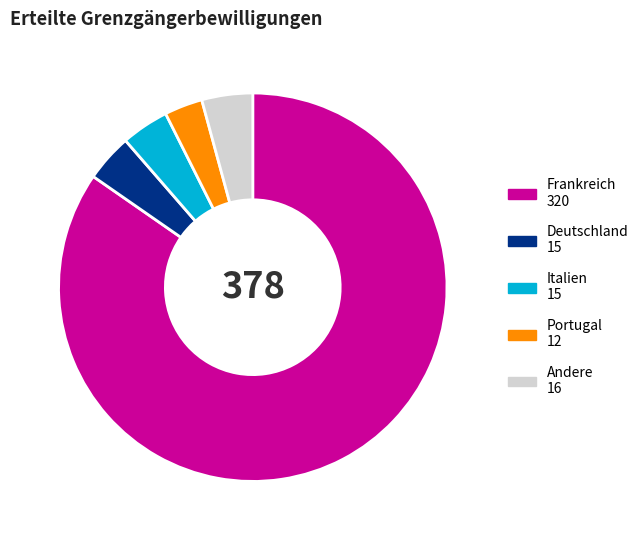

Does any single category account for the majority?

Yes